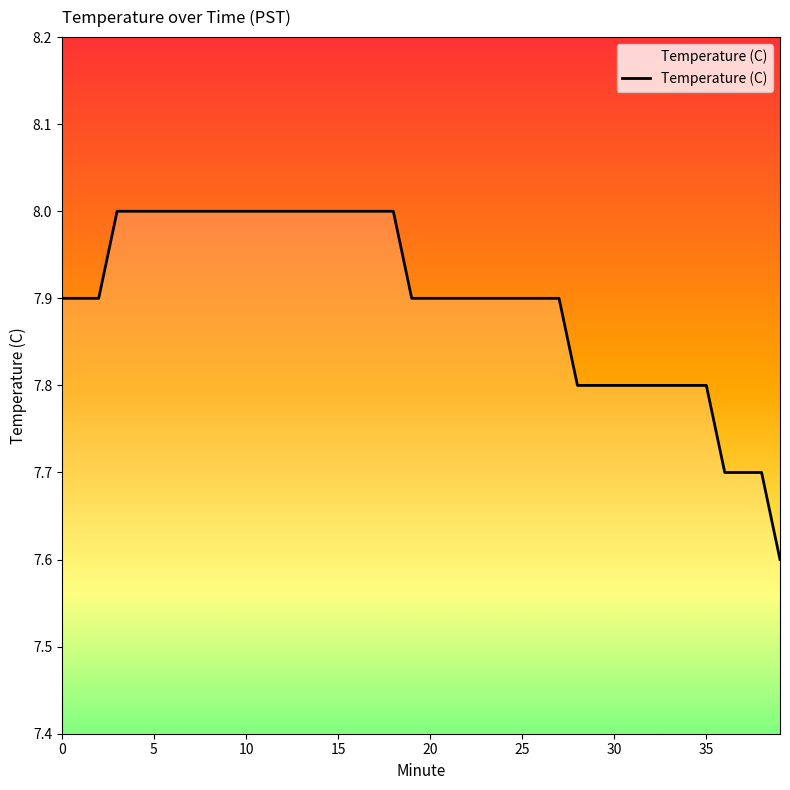

Is this an area chart (filled region under the line)?

No